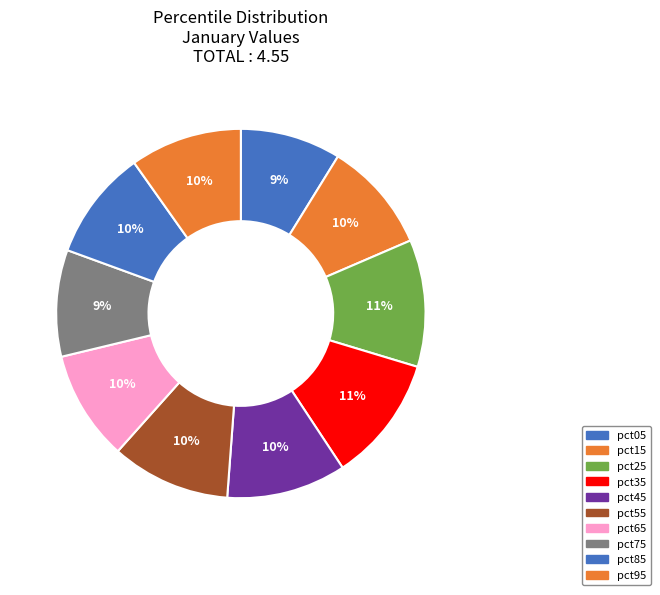

To the nearest percent, what percentage of the pie is pct45?

10%